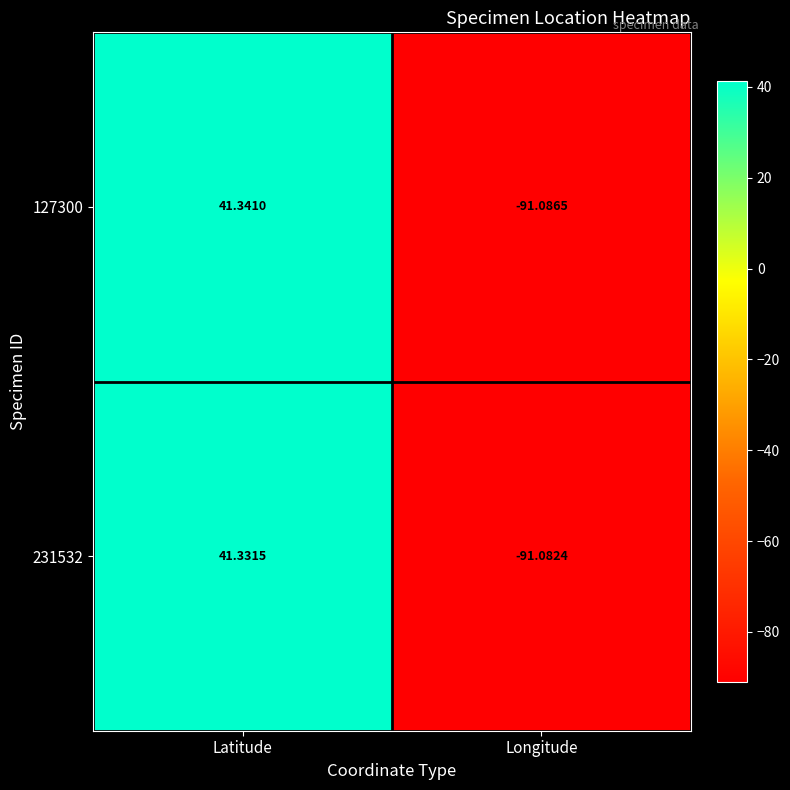

Count the number of data series in this chart.

2